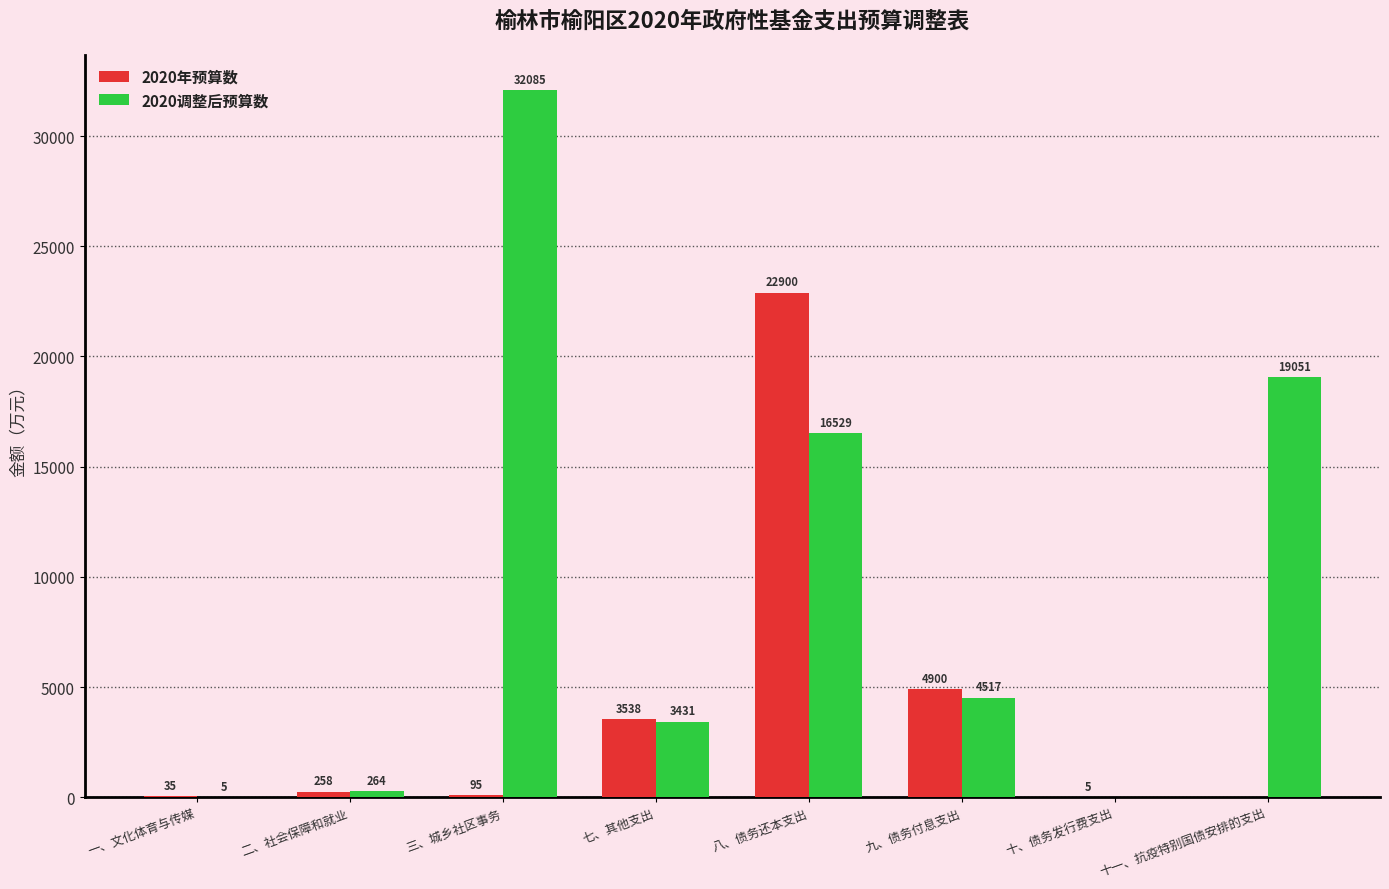

How many groups of bars are there?

8